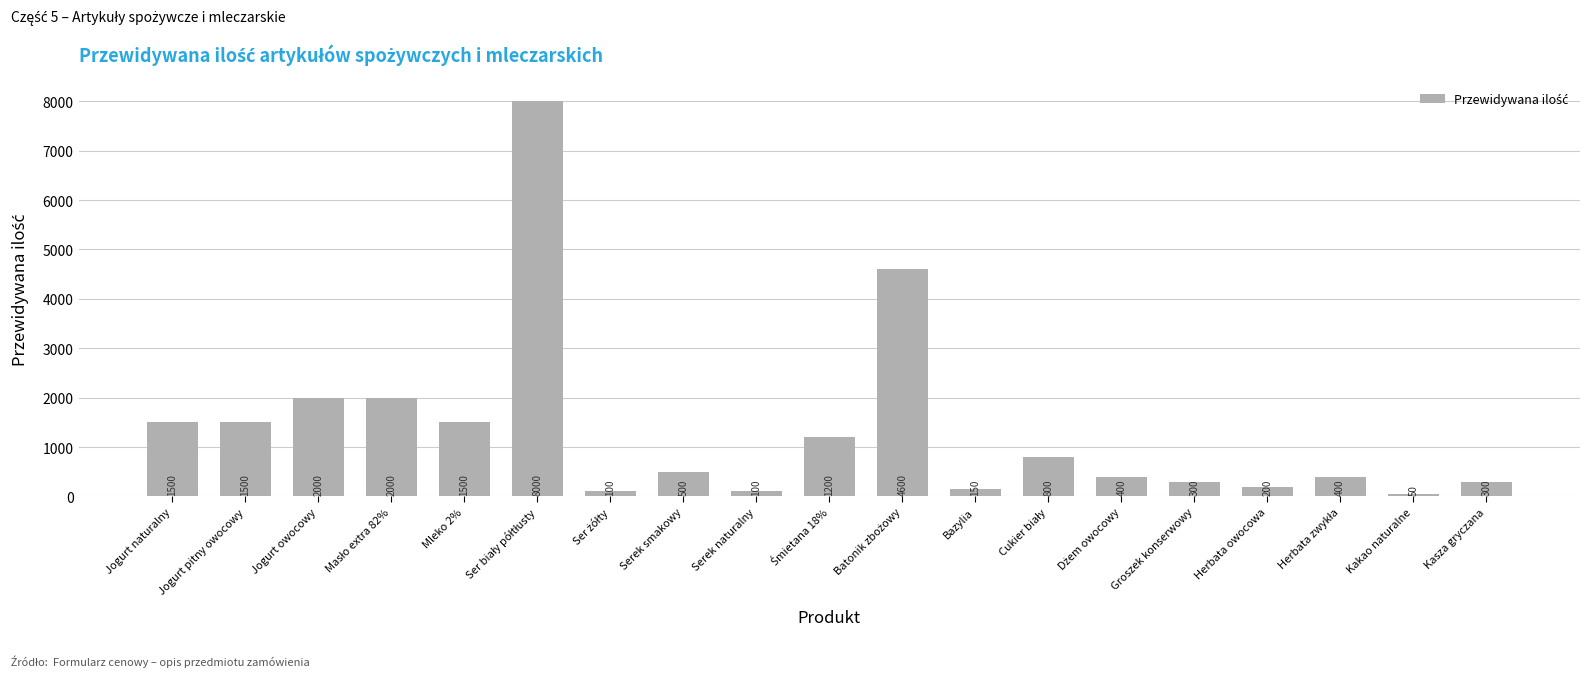

What is the label of the 18th bar from the right?

Jogurt pitny owocowy